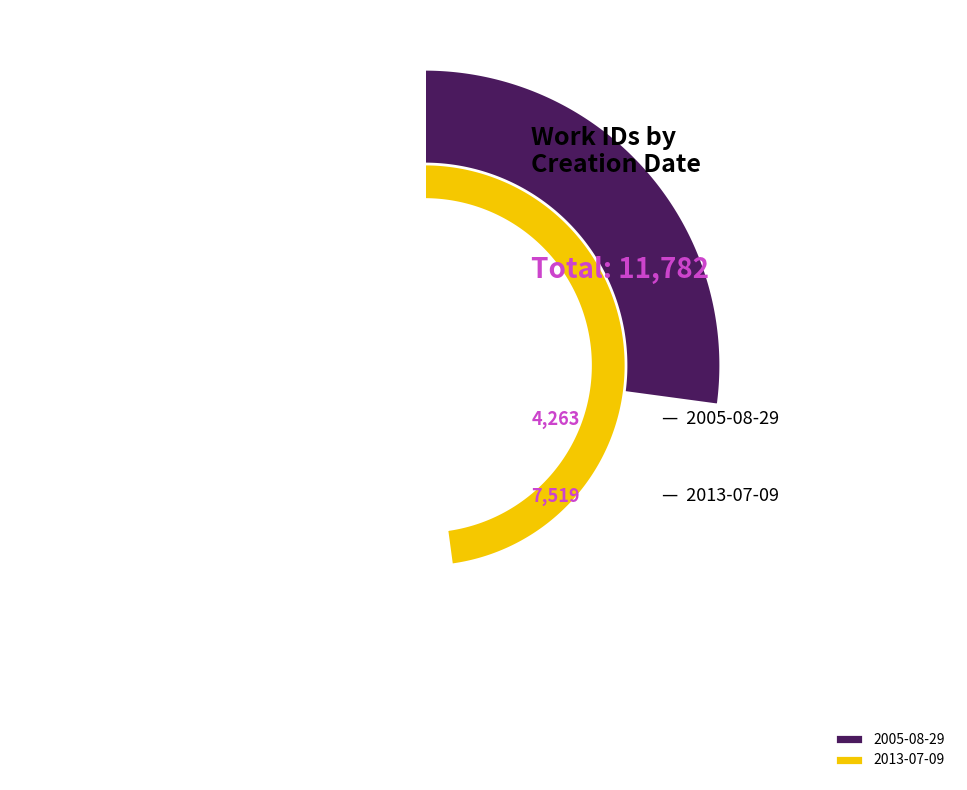

Rank the categories by value from lowest to highest.

2005-08-29, 2013-07-09